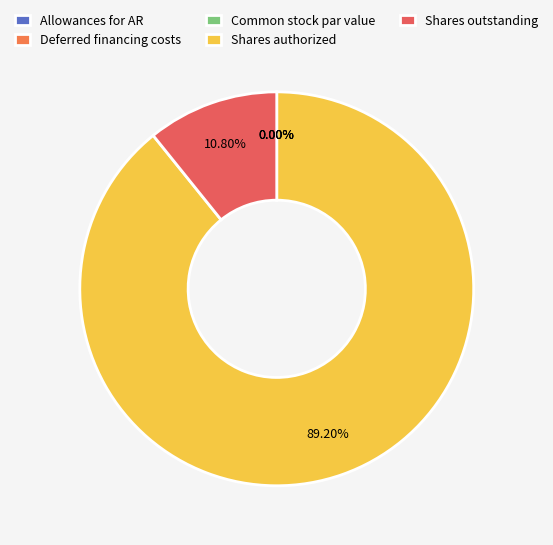

How many segments does this pie chart have?

5